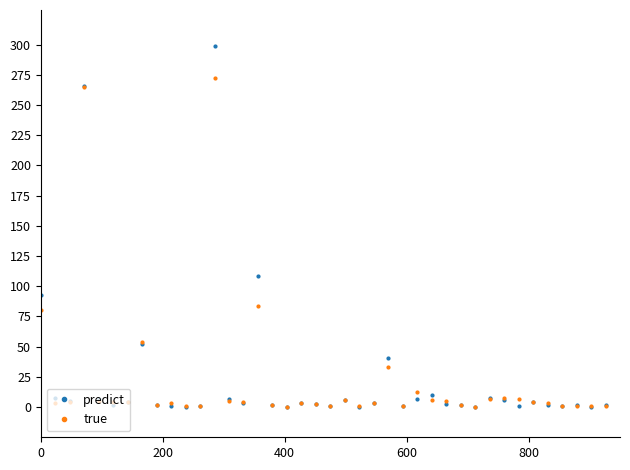

What is the maximum value shown in the chart?

298.7